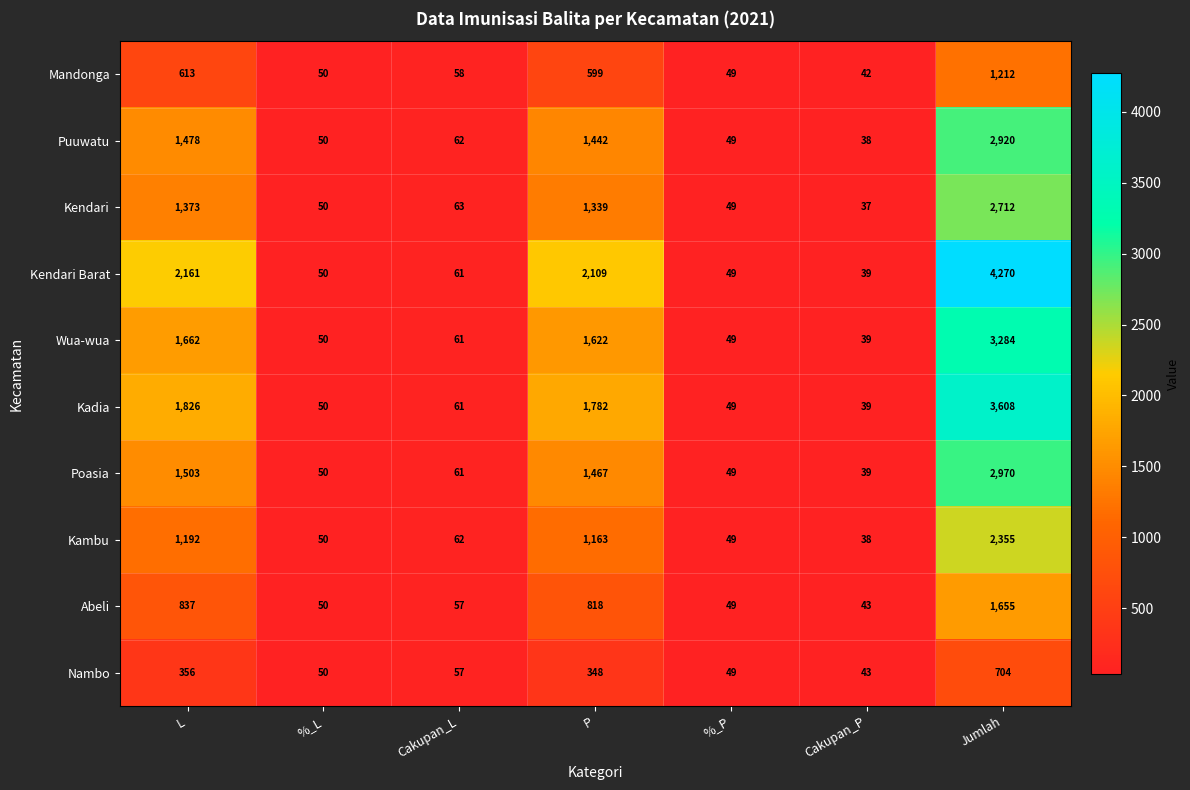

At which label is Kambu closest to 1196?

L